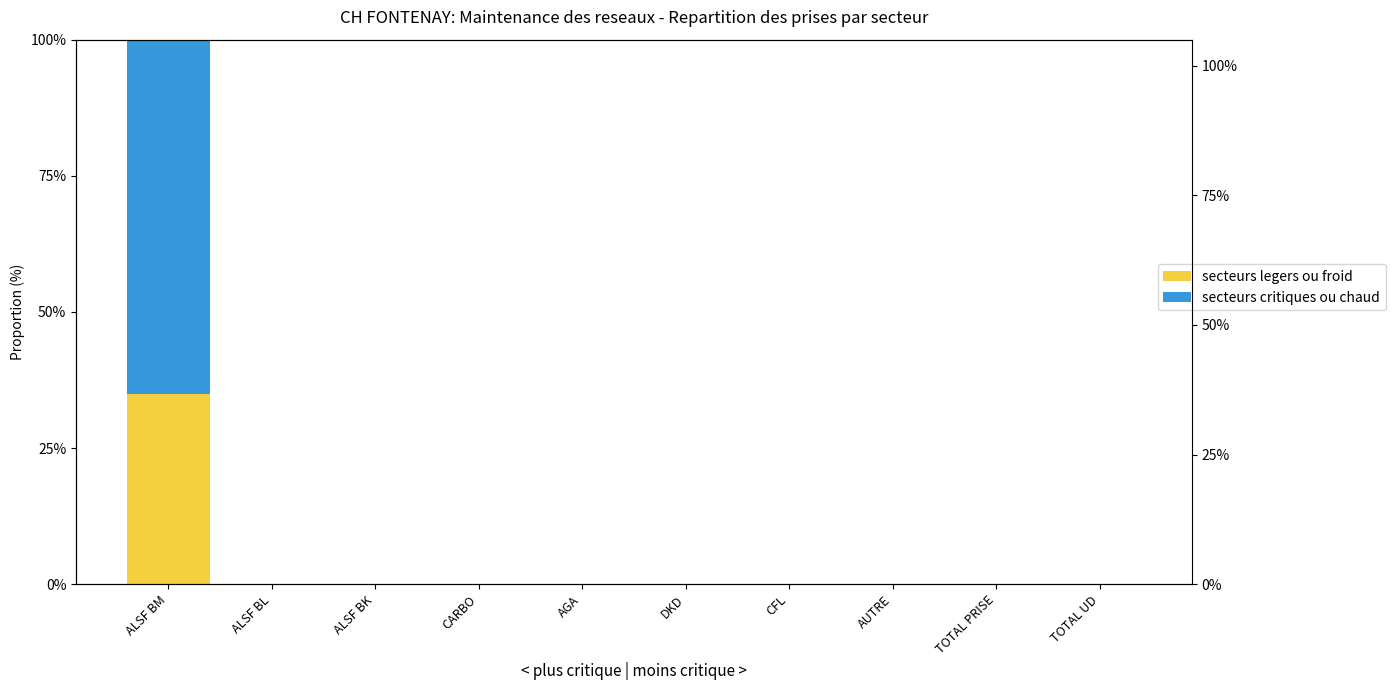

Rank the series by their maximum value, from lowest to highest.

secteurs legers ou froid, secteurs critiques ou chaud